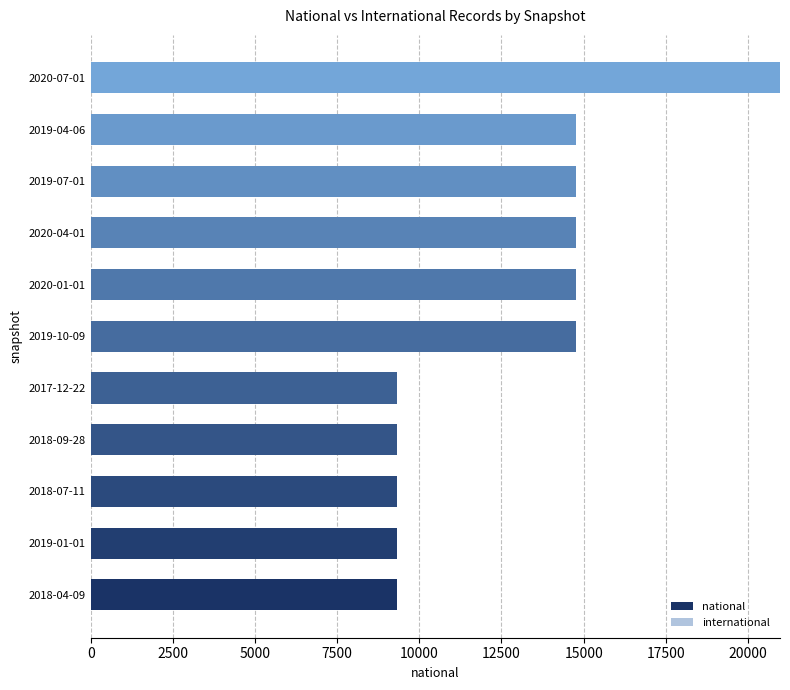

Is it true that the value at 2020-04-01 is 24136?

False